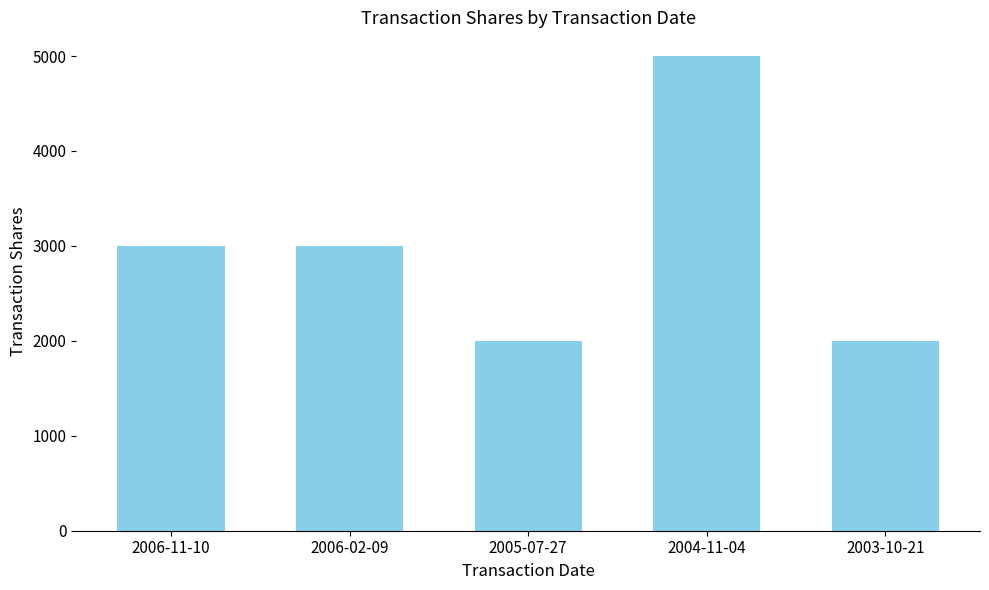

Reading left to right, transcribe all the data shown in this chart.

3000	3000	2000	5000	2000